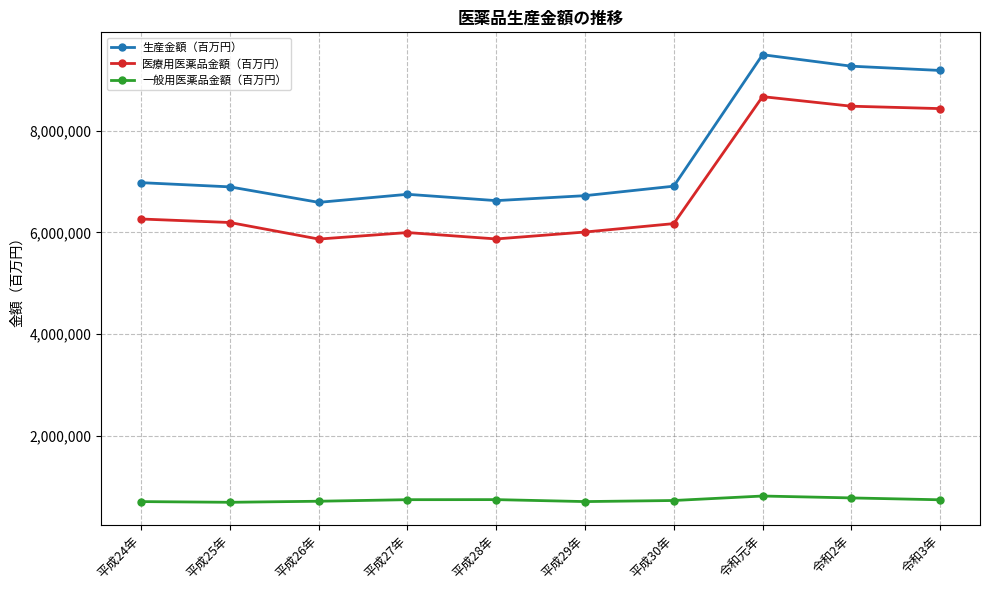

What is the value of the 生産金額（百万円） point at the 10th from the left?

9180180